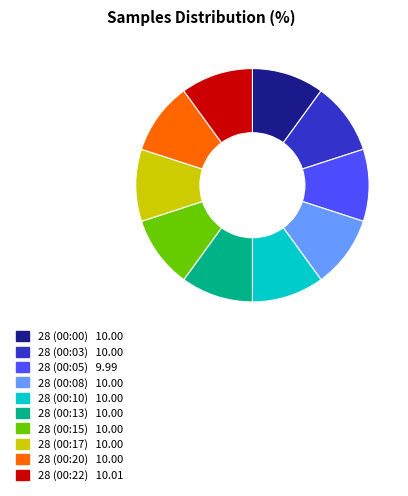

The 28 (00:20) slice represents 10% of the pie. True or false?

True